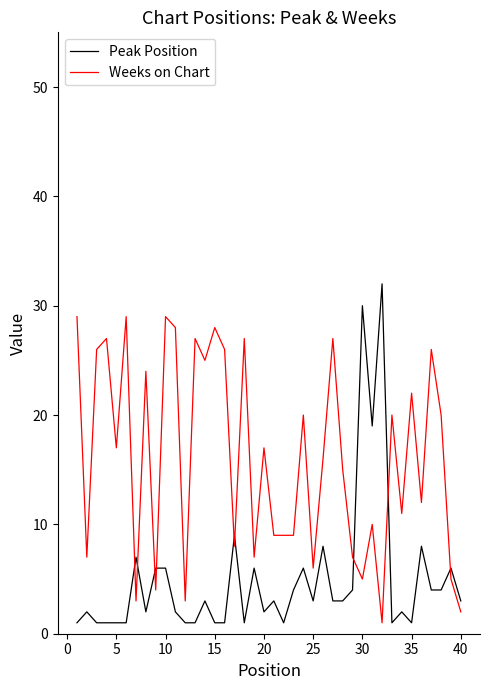

Which series has the widest spread of values?

Peak Position